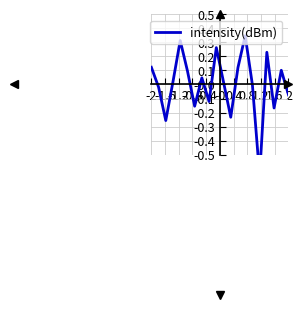

What is the value of the 18th point from the left?

-0.2